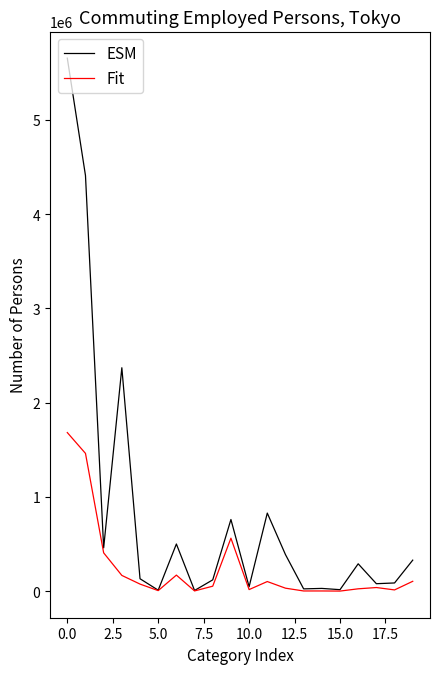

What is the maximum value shown in the chart?

5655675